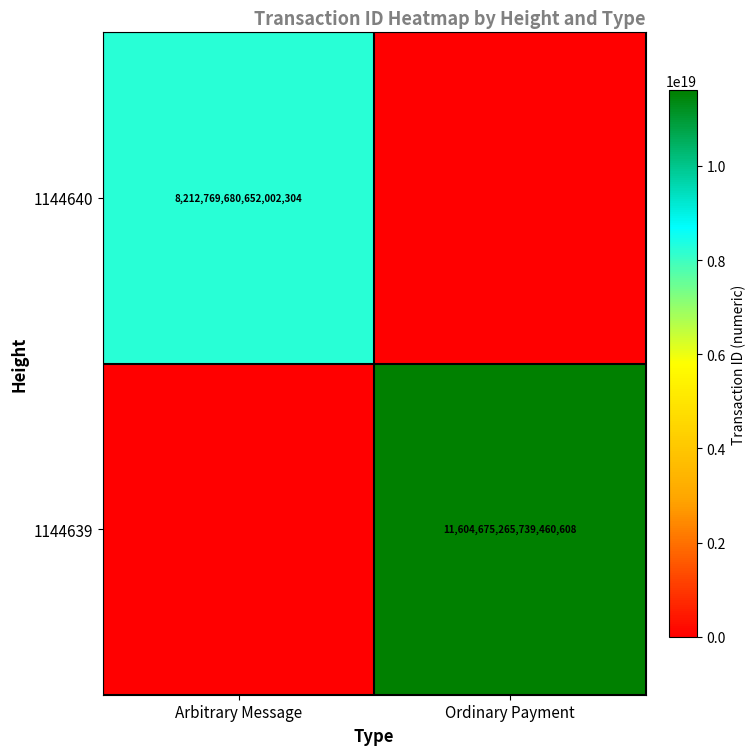

True or false: 1144640 has a value of 5191297582397873152 at Arbitrary Message.

False